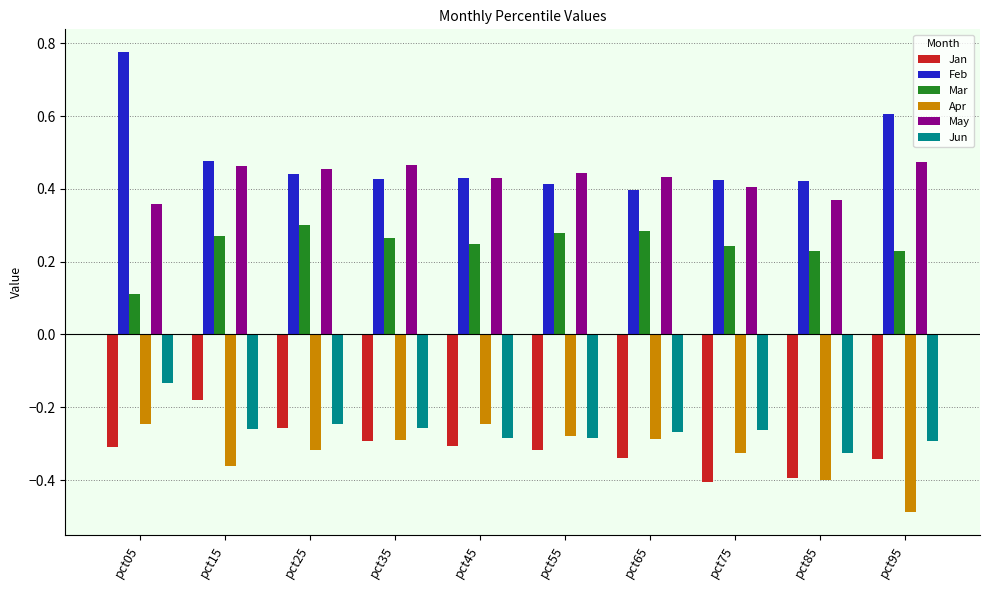

List the series in order of their peak value, highest first.

Feb, May, Mar, Jun, Jan, Apr